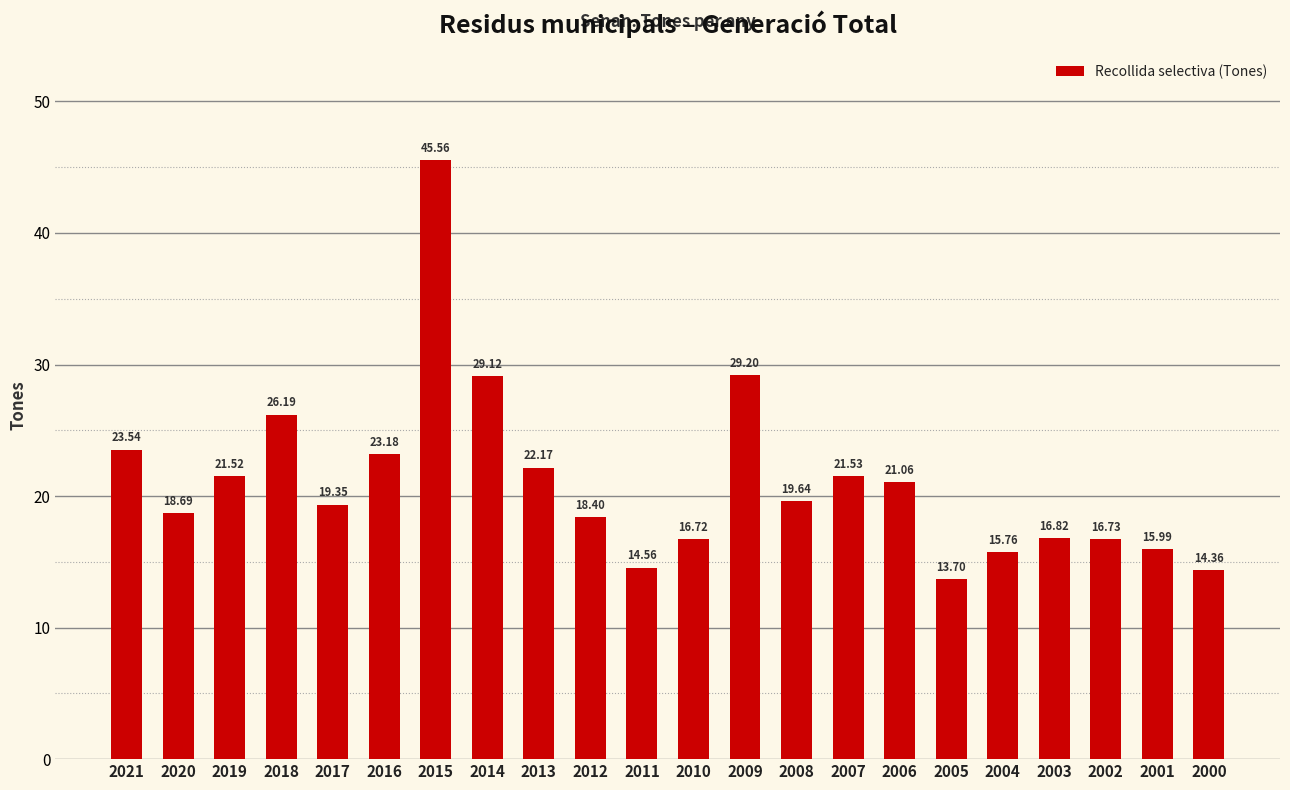

What is the difference between the second highest and minimum values?

15.5